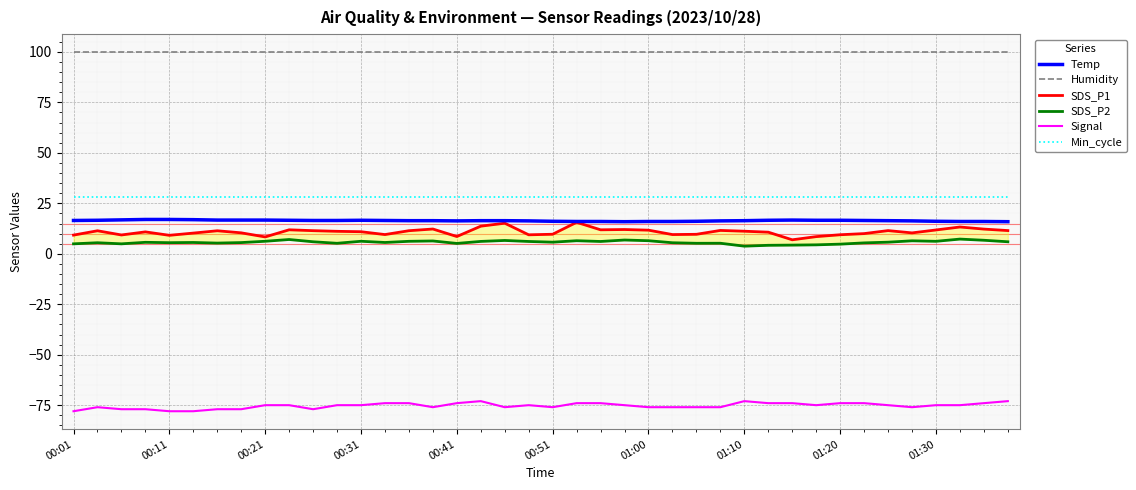

What are all the series names shown in the legend?

Temp, Humidity, SDS_P1, SDS_P2, Signal, Min_cycle